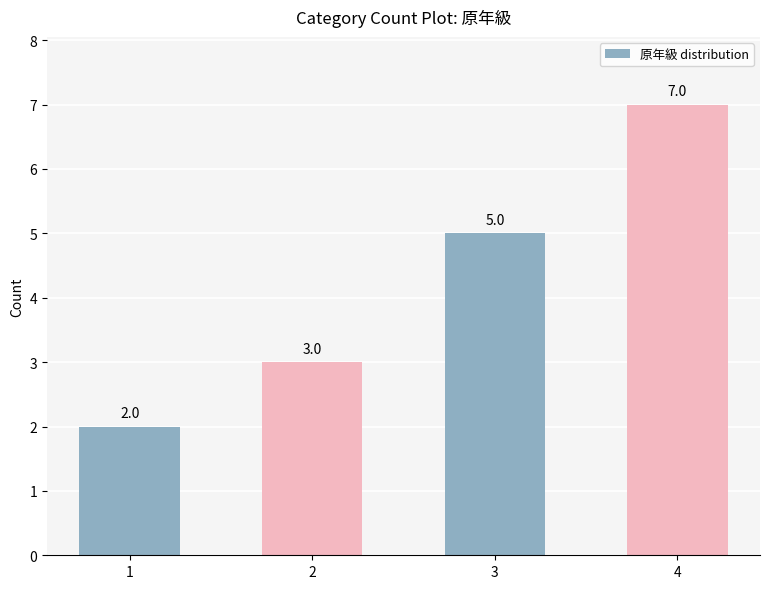

How many series are shown in this chart?

1